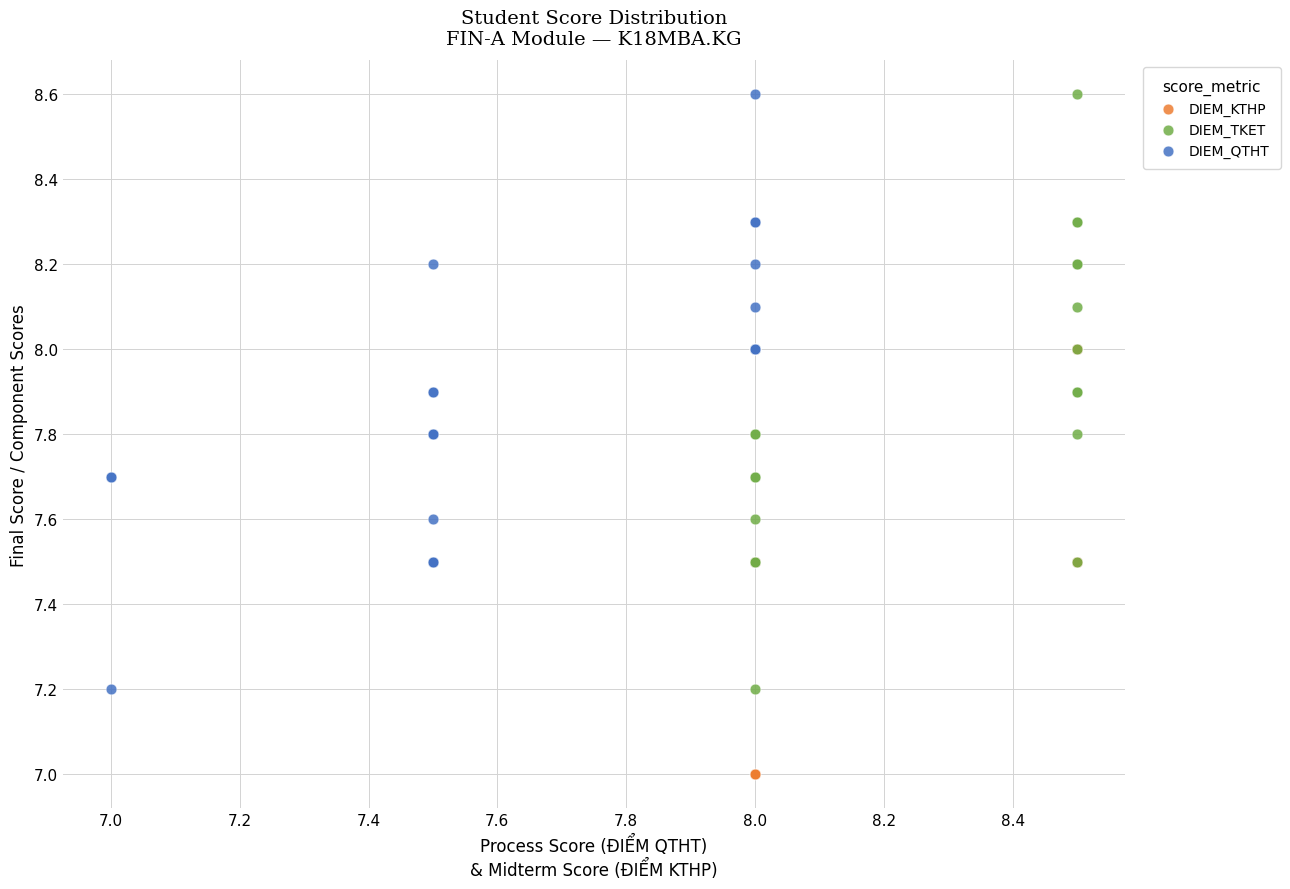

Which series reaches the minimum Y coordinate?

DIEM_KTHP